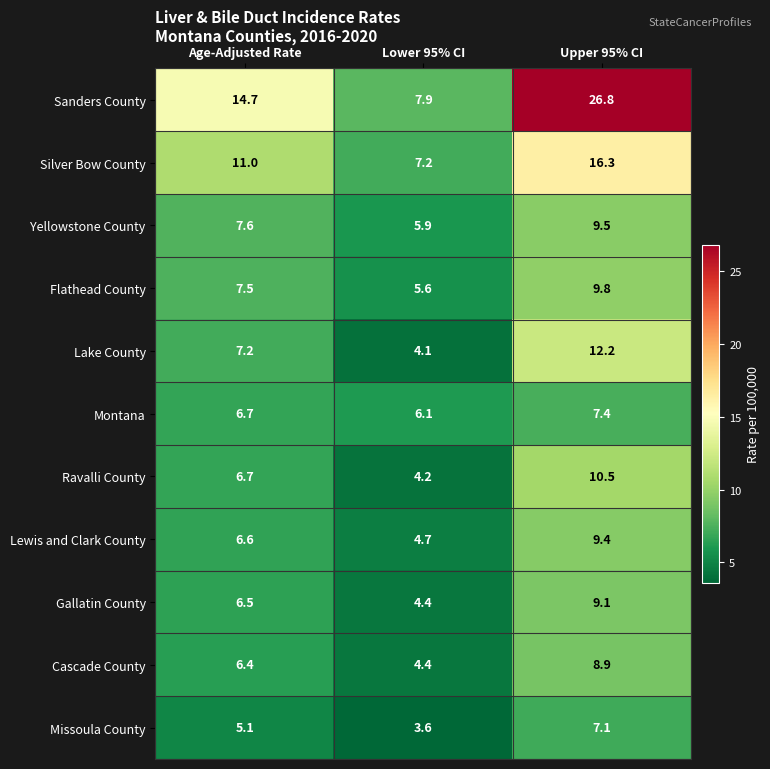

What is the total value across all series at Age-Adjusted Rate?

86.0